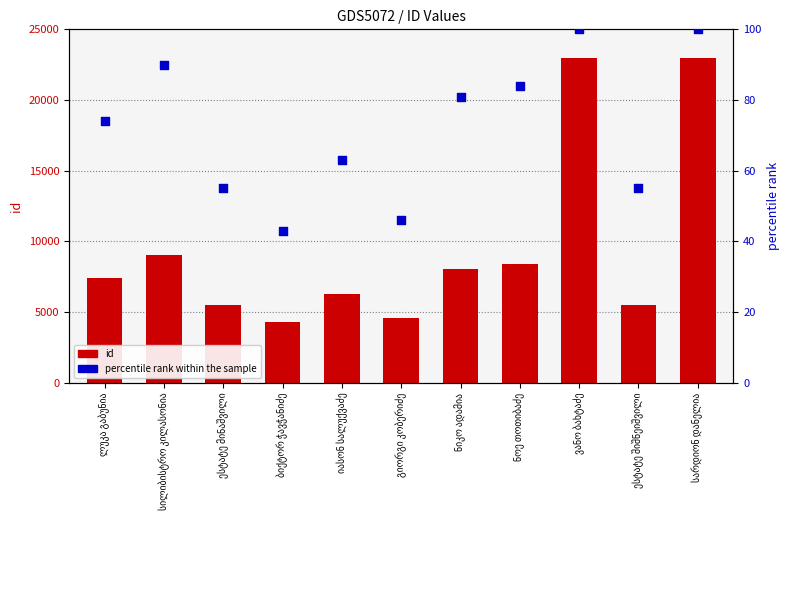

At how many categories does at least one series exceed 19392?

2